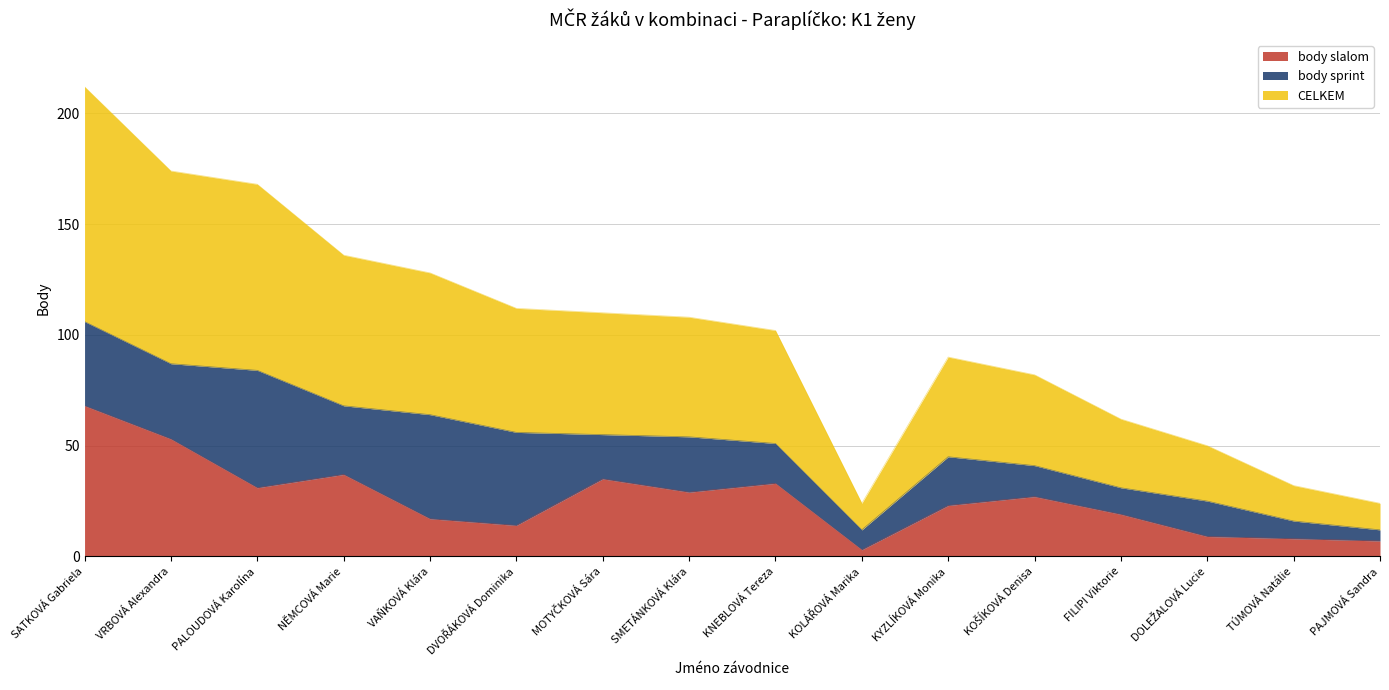

What is the label of the 5th point from the right?

KOŠÍKOVÁ Denisa